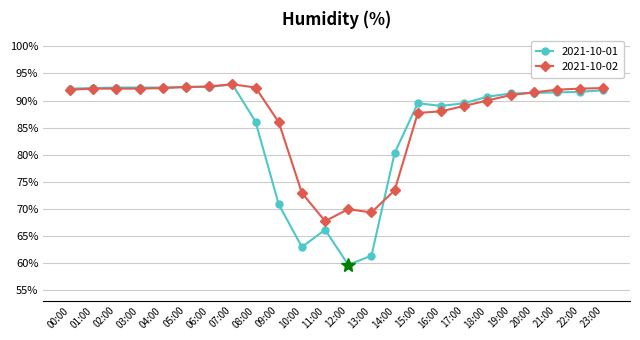

What is the label of the 3rd point from the left?

02:00